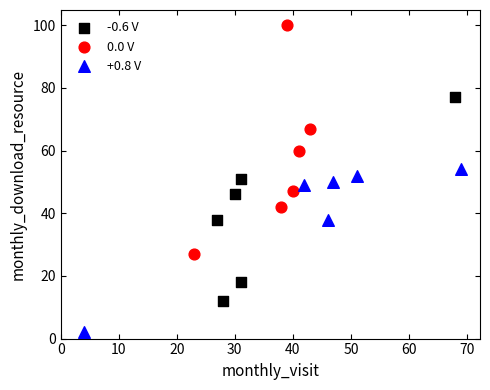

Which series has the largest Y range (max minus min)?

0.0 V